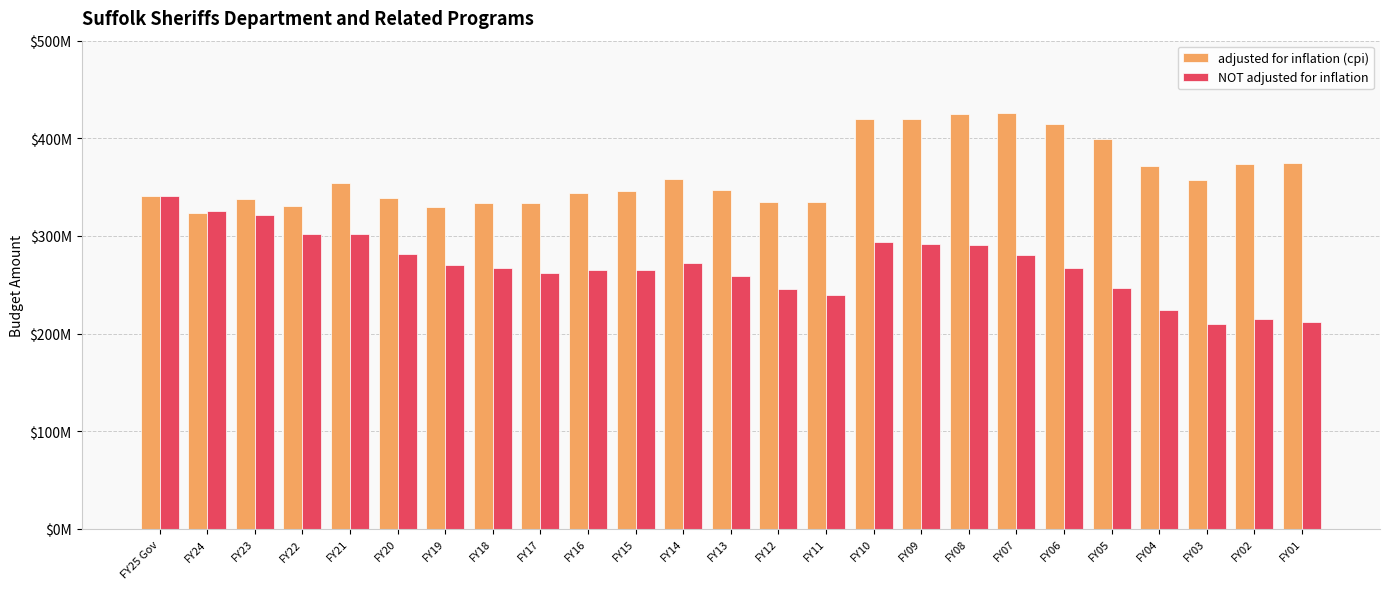

What are all the series names shown in the legend?

adjusted for inflation (cpi), NOT adjusted for inflation